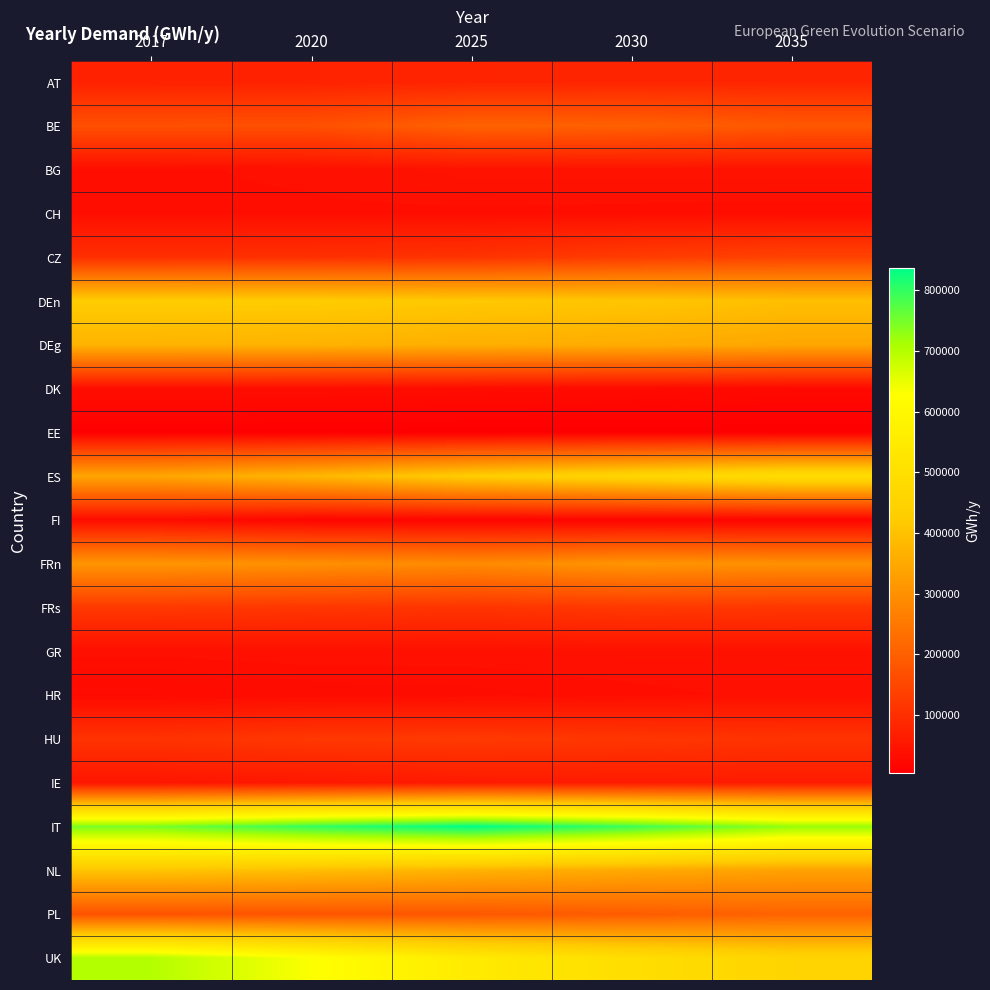

Reading left to right, extract all data points from this chart.

AT: 2017=72482.1	2020=75312.4	2025=78349.5	2030=81327.5	2035=80840.2
BE: 2017=167559.4	2020=167663.2	2025=204946.5	2030=200960.0	2035=184900.0
BG: 2017=35040.0	2020=38064.0	2025=45260.0	2030=45260.0	2035=45260.0
CH: 2017=34902.8	2020=34869.4	2025=34777.7	2030=34004.4	2035=32955.2
CZ: 2017=101057.0	2020=102938.3	2025=109057.0	2030=127501.3	2035=140261.3
DEn: 2017=424723.9	2020=422575.5	2025=413882.6	2030=408191.7	2035=394945.8
DEg: 2017=372133.2	2020=370246.3	2025=362633.0	2030=357644.8	2035=346041.5
DK: 2017=33563.5	2020=32689.5	2025=29906.0	2030=27211.8	2035=23693.8
EE: 2017=5156.0	2020=4706.8	2025=3841.8	2030=3841.8	2035=3841.8
ES: 2017=342266.2	2020=377876.9	2025=427755.6	2030=460509.5	2035=492280.4
FI: 2017=32083.5	2020=15701.4	2025=14125.5	2030=13963.8	2035=13963.8
FRn: 2017=310217.0	2020=299300.3	2025=287656.9	2030=308392.0	2035=300094.8
FRs: 2017=120639.9	2020=116394.5	2025=111866.6	2030=119930.2	2035=116703.5
GR: 2017=37889.5	2020=39380.6	2025=39075.1	2030=40721.9	2035=40721.9
HR: 2017=26067.0	2020=30349.4	2025=31694.5	2030=34676.5	2035=38002.4
HU: 2017=109661.0	2020=119115.3	2025=122107.7	2030=116261.6	2035=110563.6
IE: 2017=49482.8	2020=53789.9	2025=59102.9	2030=60402.5	2035=60402.5
IT: 2017=747684.0	2020=798449.4	2025=837395.9	2030=792201.2	2035=728178.9
NL: 2017=405930.1	2020=392106.3	2025=369190.8	2030=350474.3	2035=334778.7
PL: 2017=172357.8	2020=176332.0	2025=182649.4	2030=192594.2	2035=207638.4
UK: 2017=701292.9	2020=631017.3	2025=546285.4	2030=494957.5	2035=456323.4